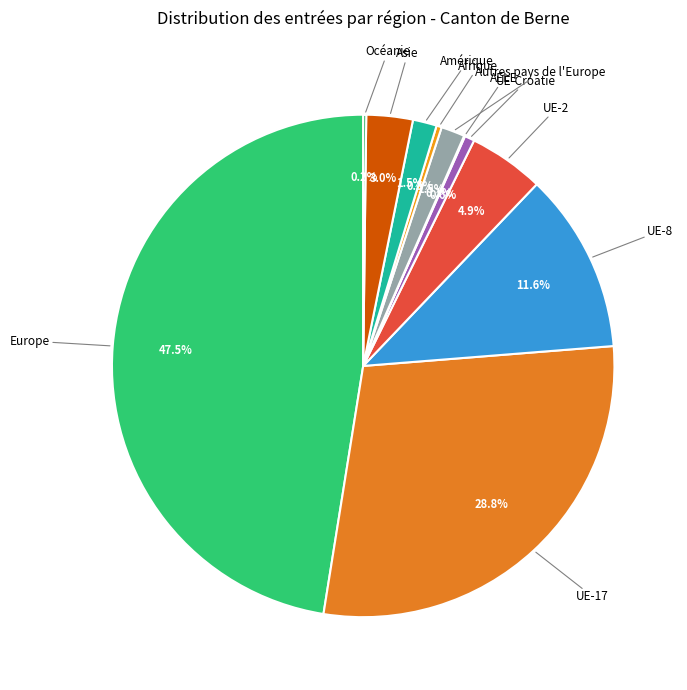

Is there a majority slice in this chart?

No